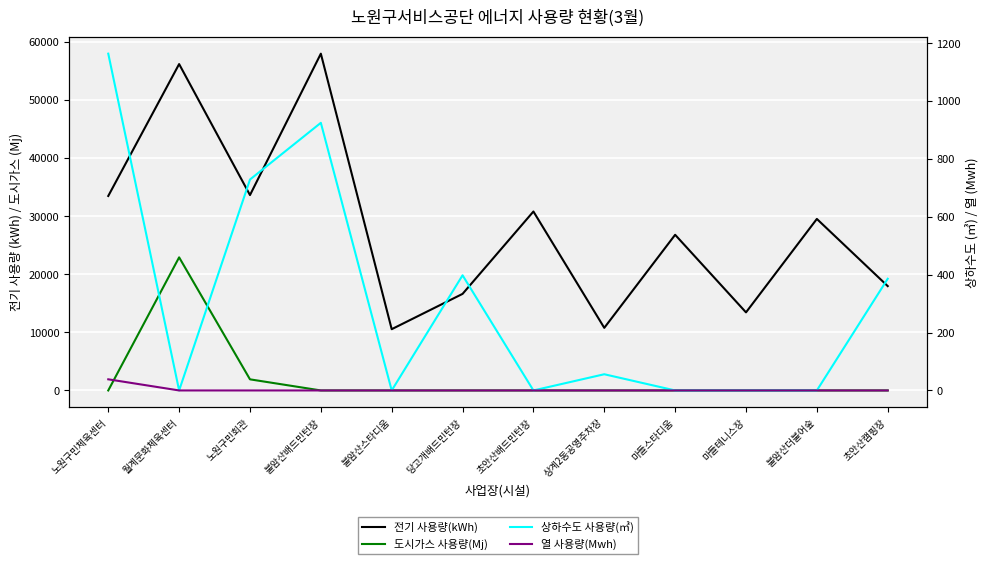

How many values in the 상하수도 사용량(㎥) series are below 56?

6